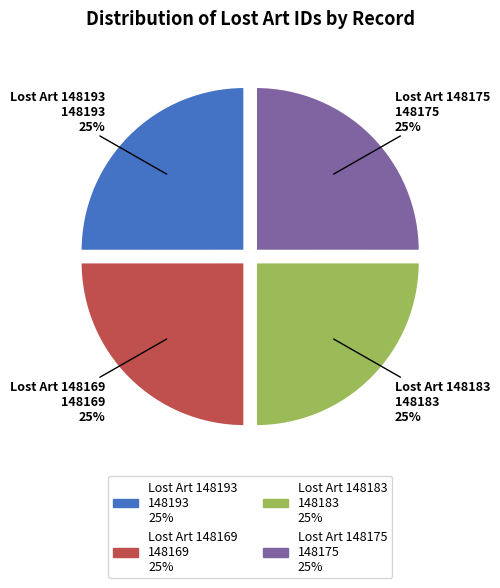

True or false: Lost Art 148193 accounts for 25% of the total.

True